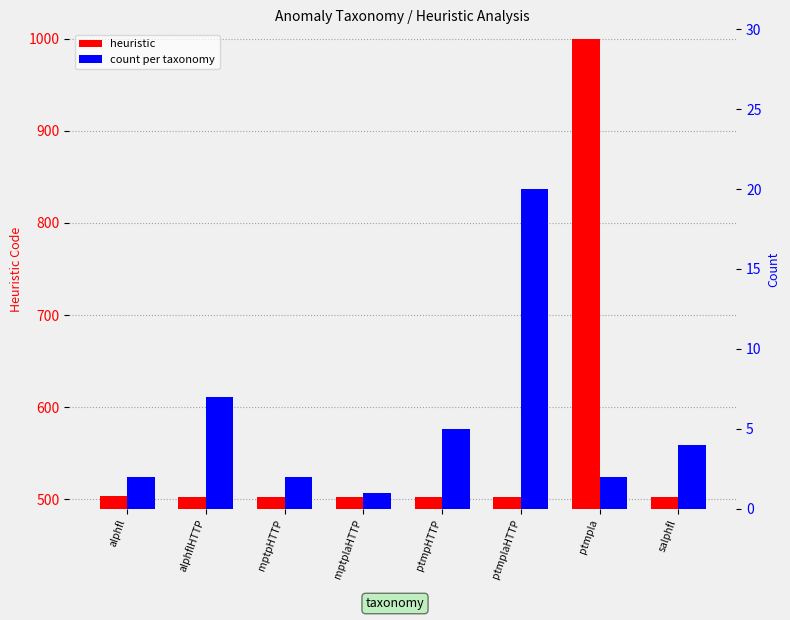

How many bars are there in total?

16